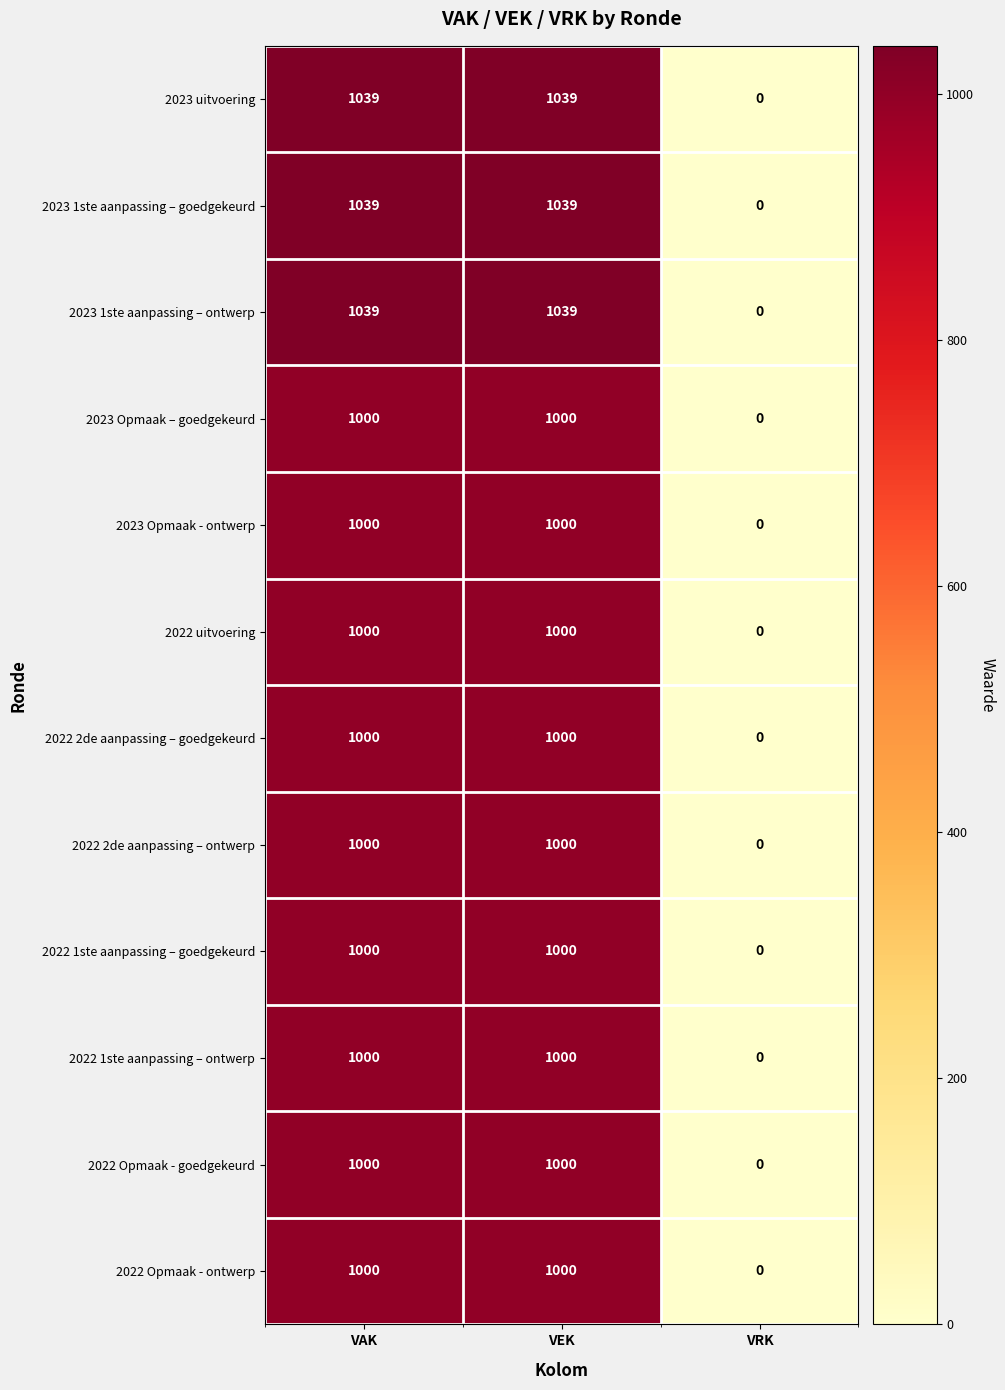

What is the difference between the highest and lowest values at VEK?

39